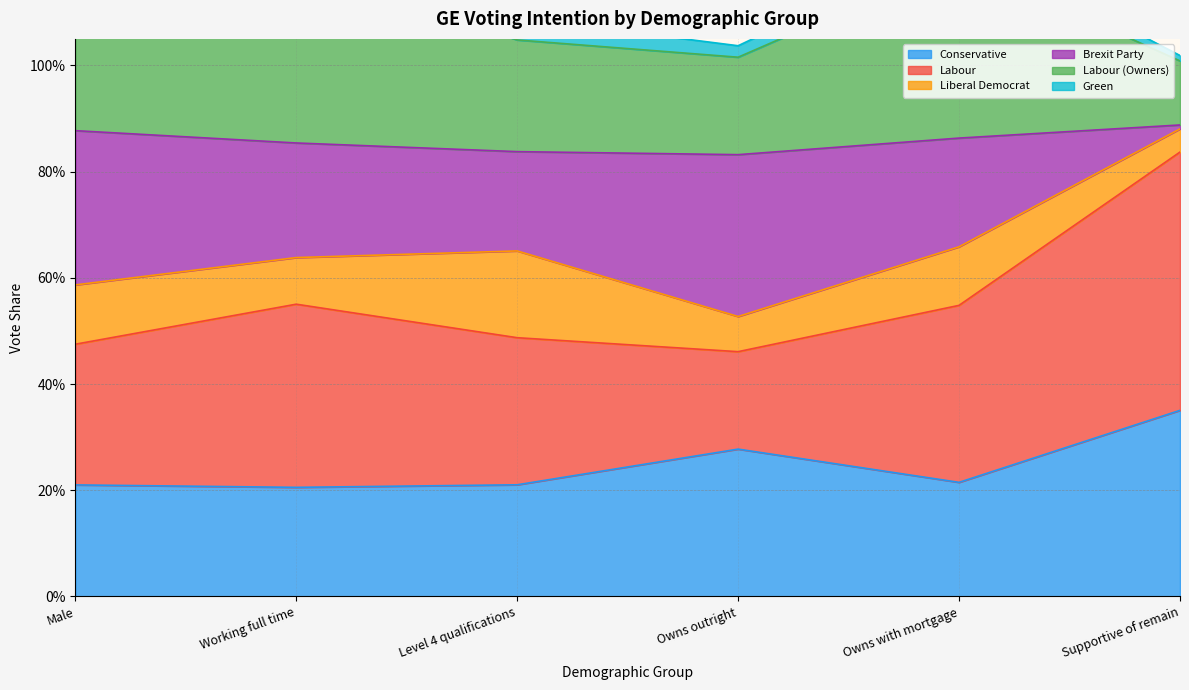

What is the label of the 4th point from the left?

Owns outright